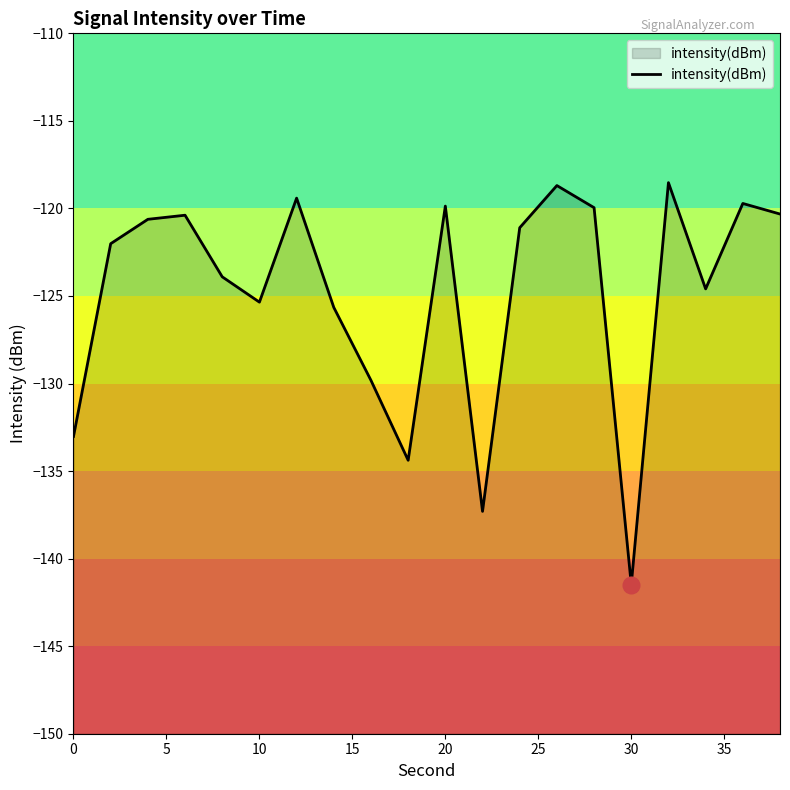

What is the greatest value displayed?

-118.5